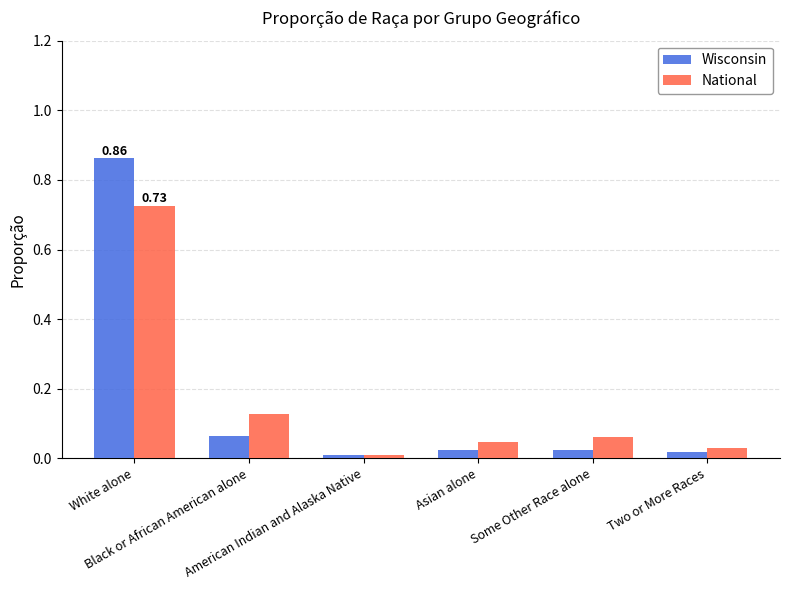

What is the label of the 2nd bar from the left?

Black or African American alone